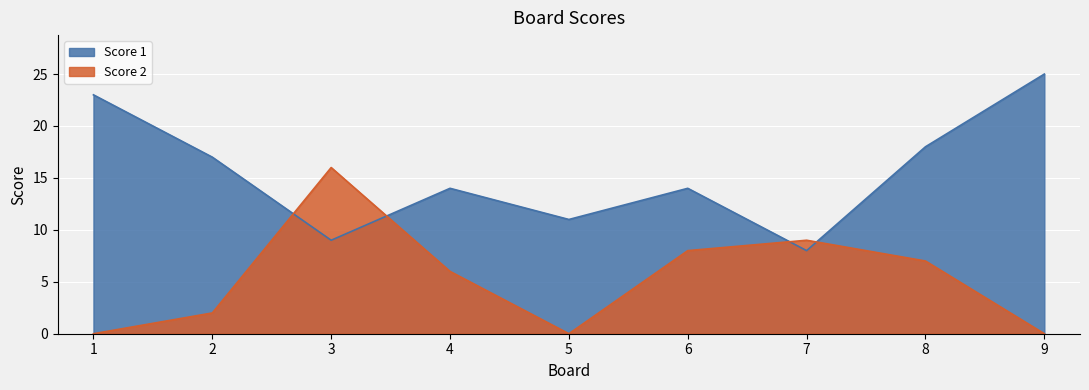

What is the value of the Score 2 point at the 2nd from the left?

2